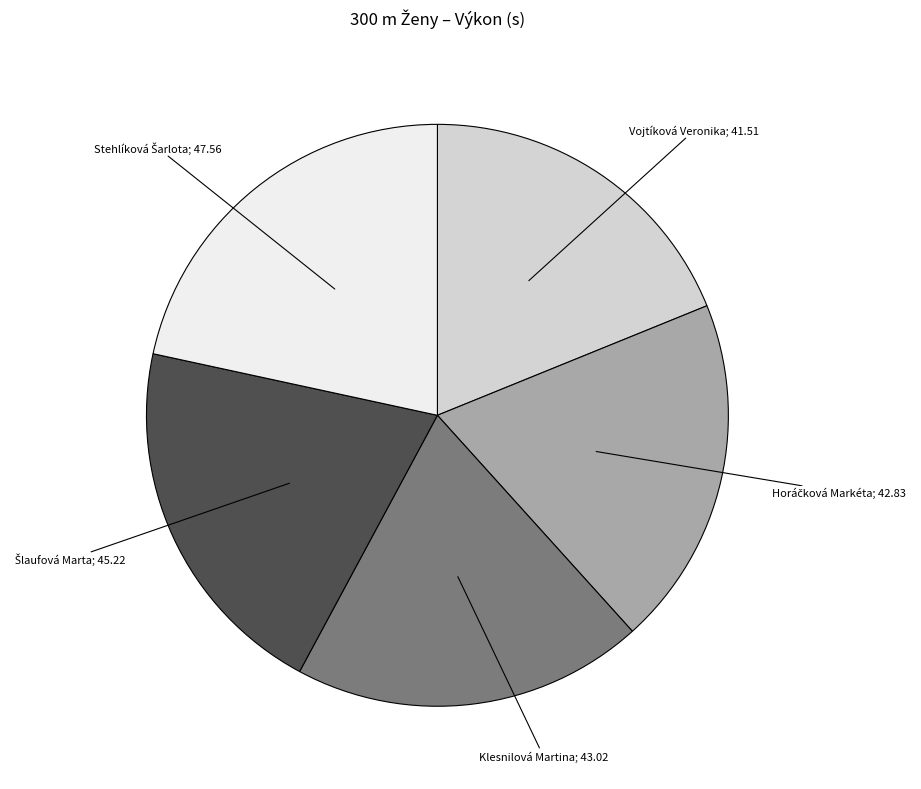

Is there a majority slice in this chart?

No